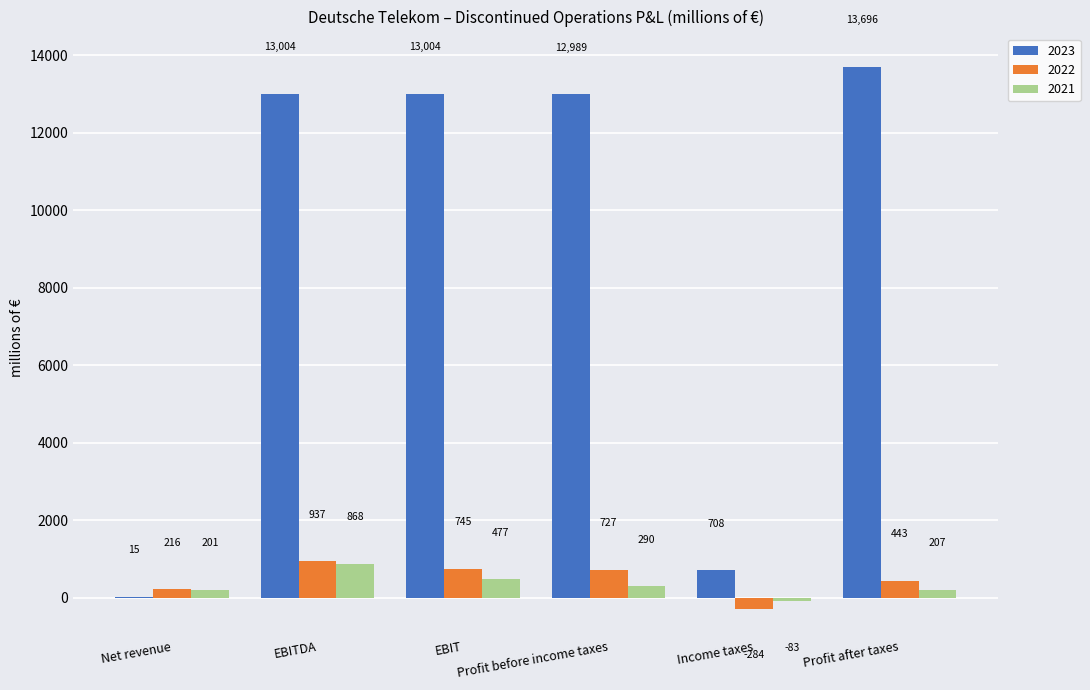

What is the spread (max minus min) of values at Profit after taxes?

13489